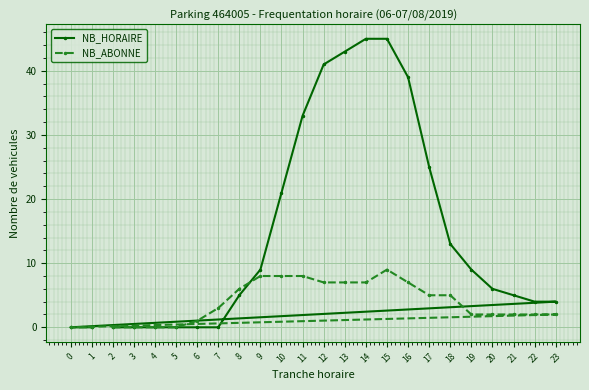

What is the sum of the NB_ABONNE values at 8 and 6?

7